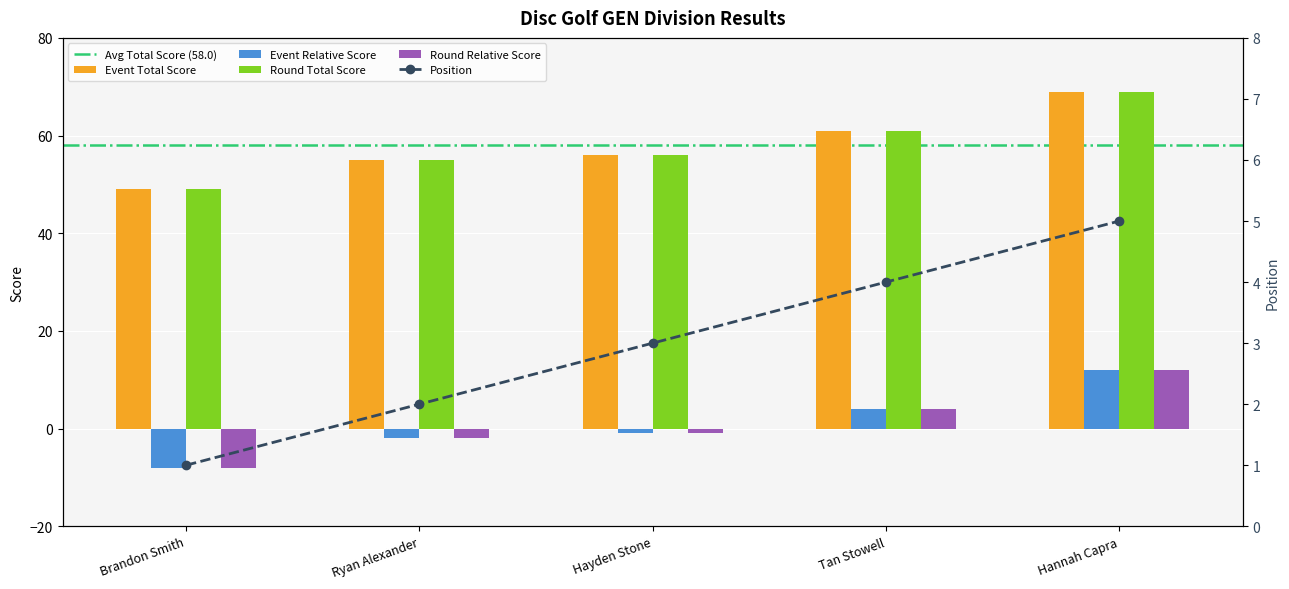

What is the spread (max minus min) of values at Tan Stowell?

57